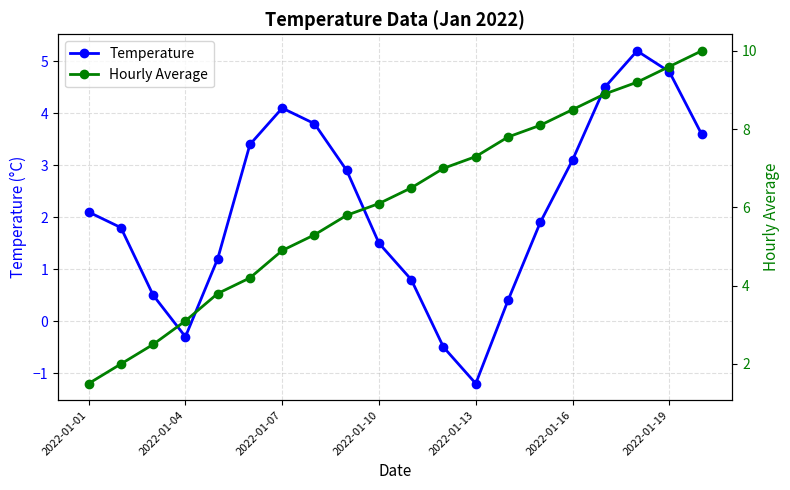

The value of Temperature at 2022-01-13 is -1.2. True or false?

True